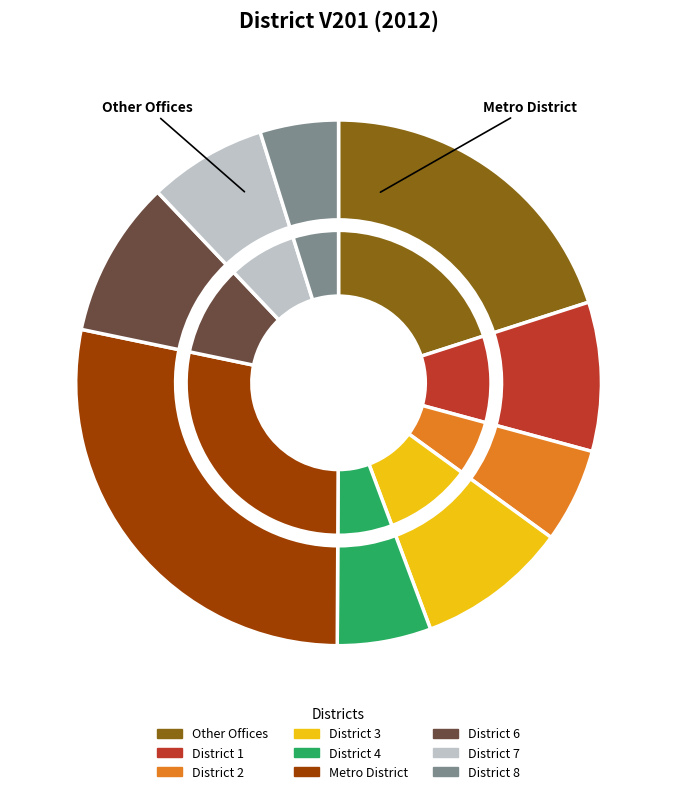

How much of the chart is everything except District 1?

90.8%